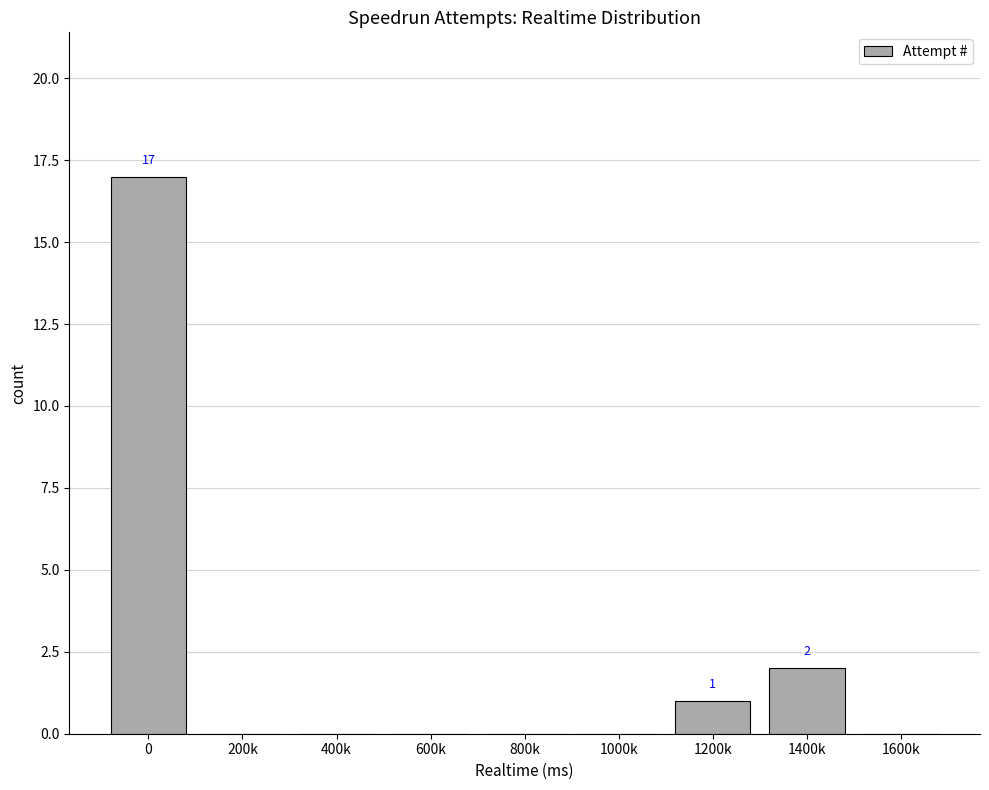

Is it true that the value at 1400k is 1?

False